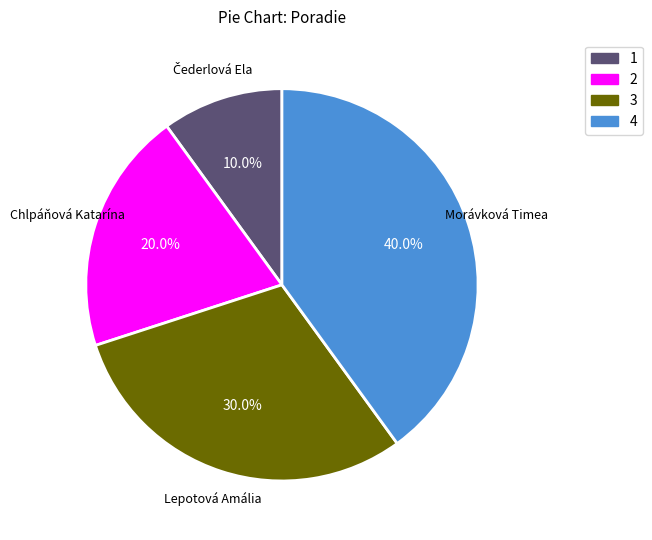

Does any single category account for the majority?

No